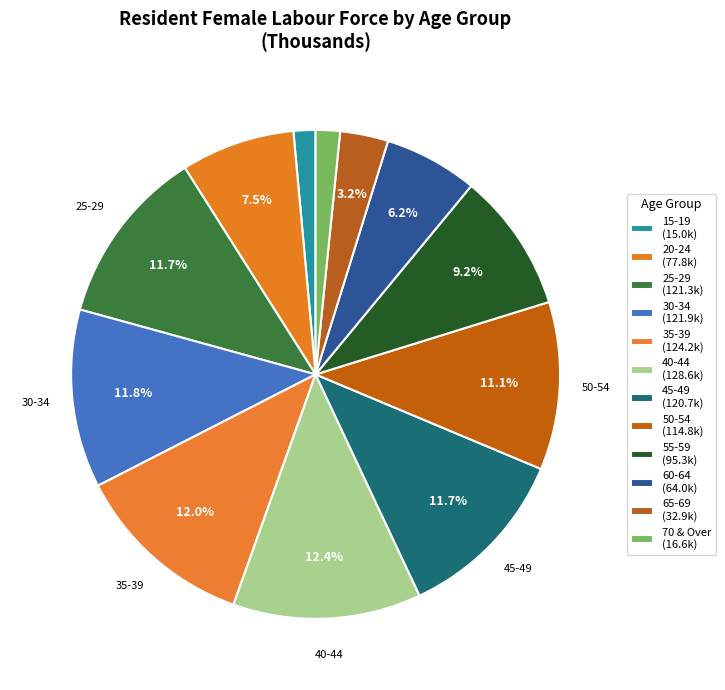

Count the number of slices in the pie.

12